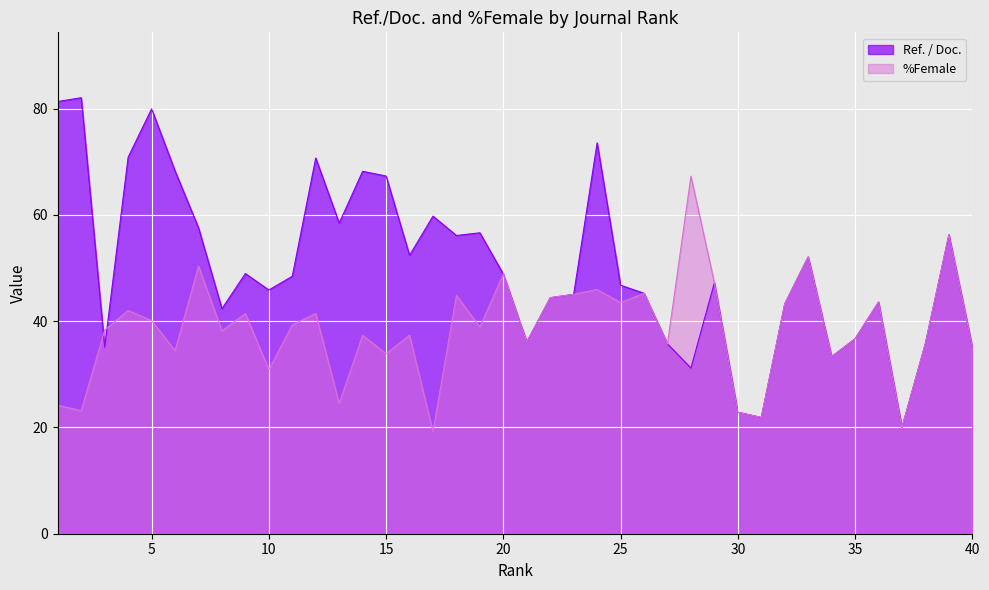

Is the value of Ref. / Doc. at 6 greater than the value of %Female at 7?

Yes